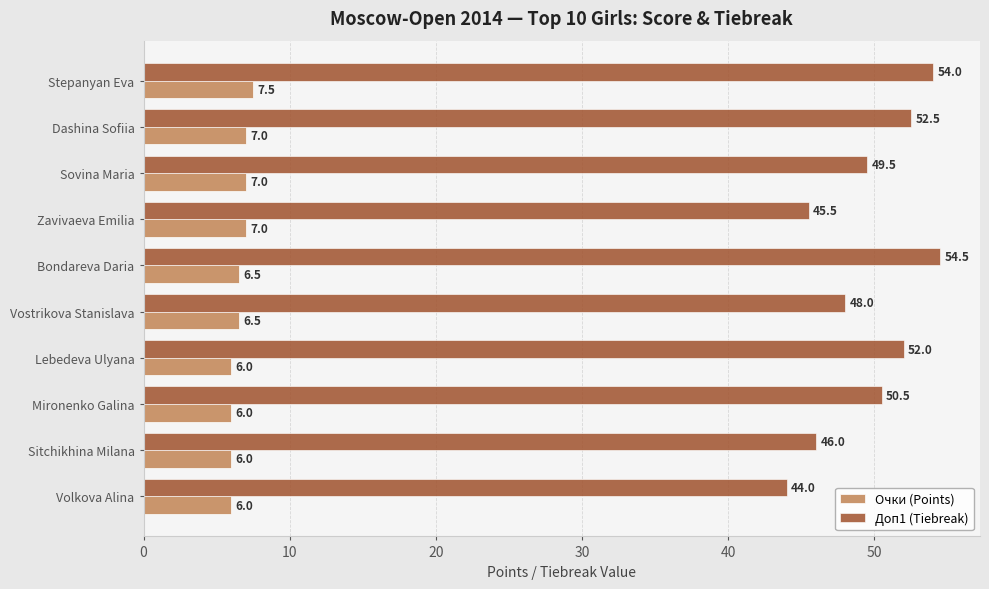

What is the maximum value for Доп1 (Tiebreak)?

54.5